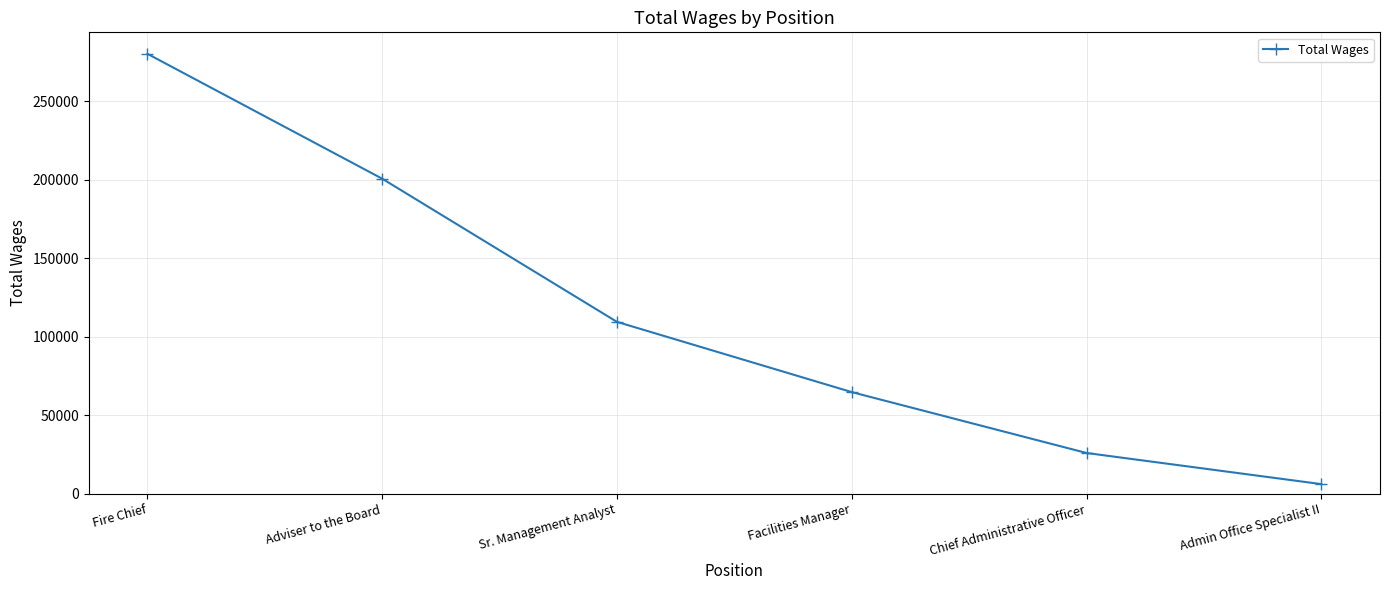

What is the change in value from Adviser to the Board to Facilities Manager?

-135975